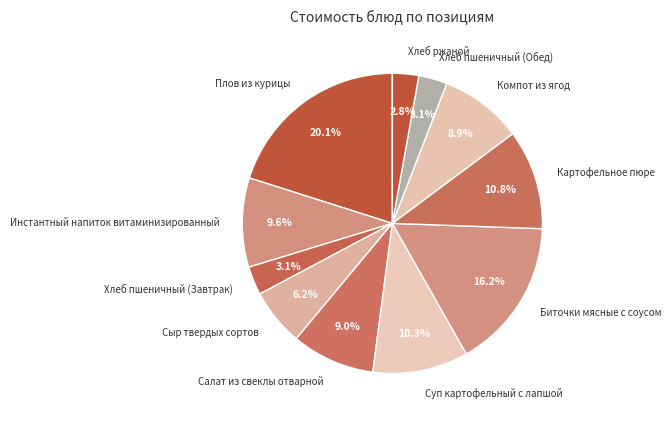

Is it true that Картофельное пюре is 1% of the pie?

False